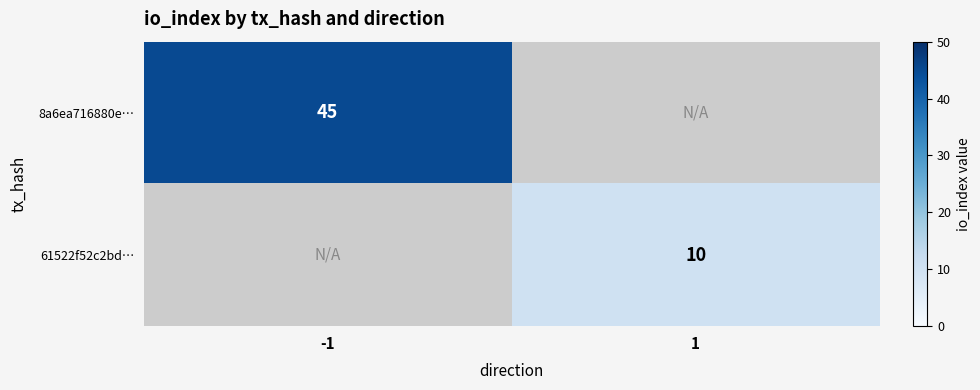

At how many categories does at least one series exceed 11?

1